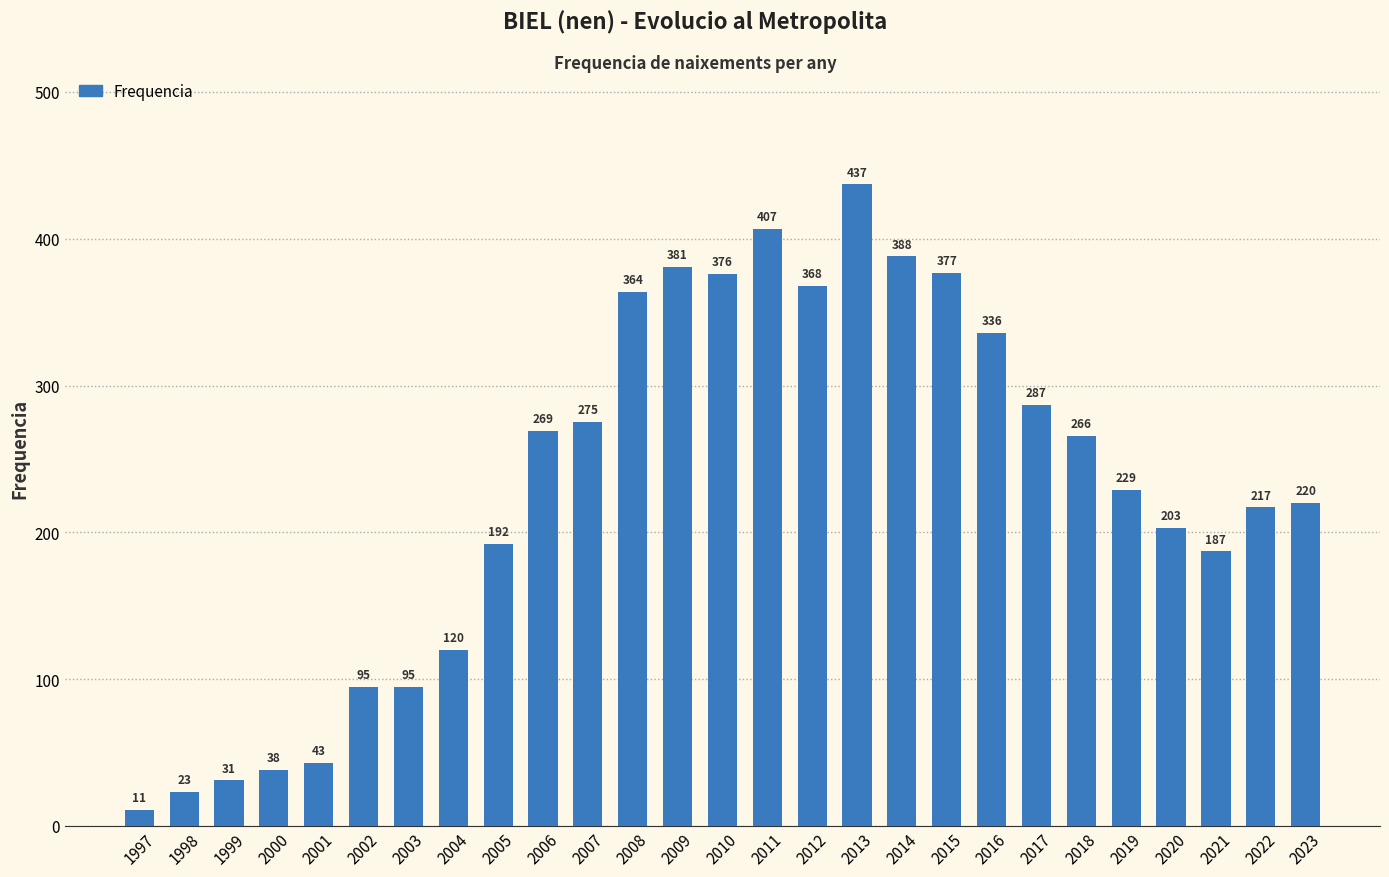

Is it true that the value at 2015 is 216?

False